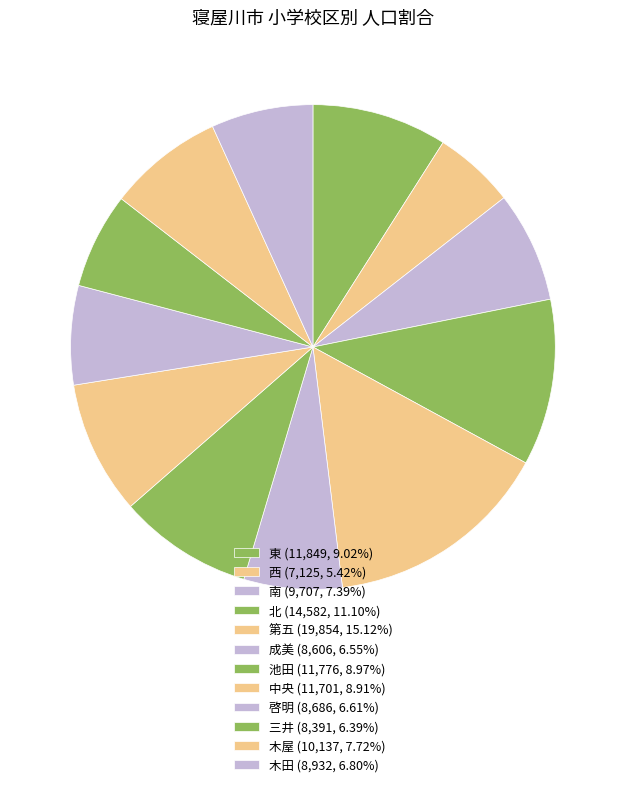

Is there any slice that represents more than half of the pie?

No